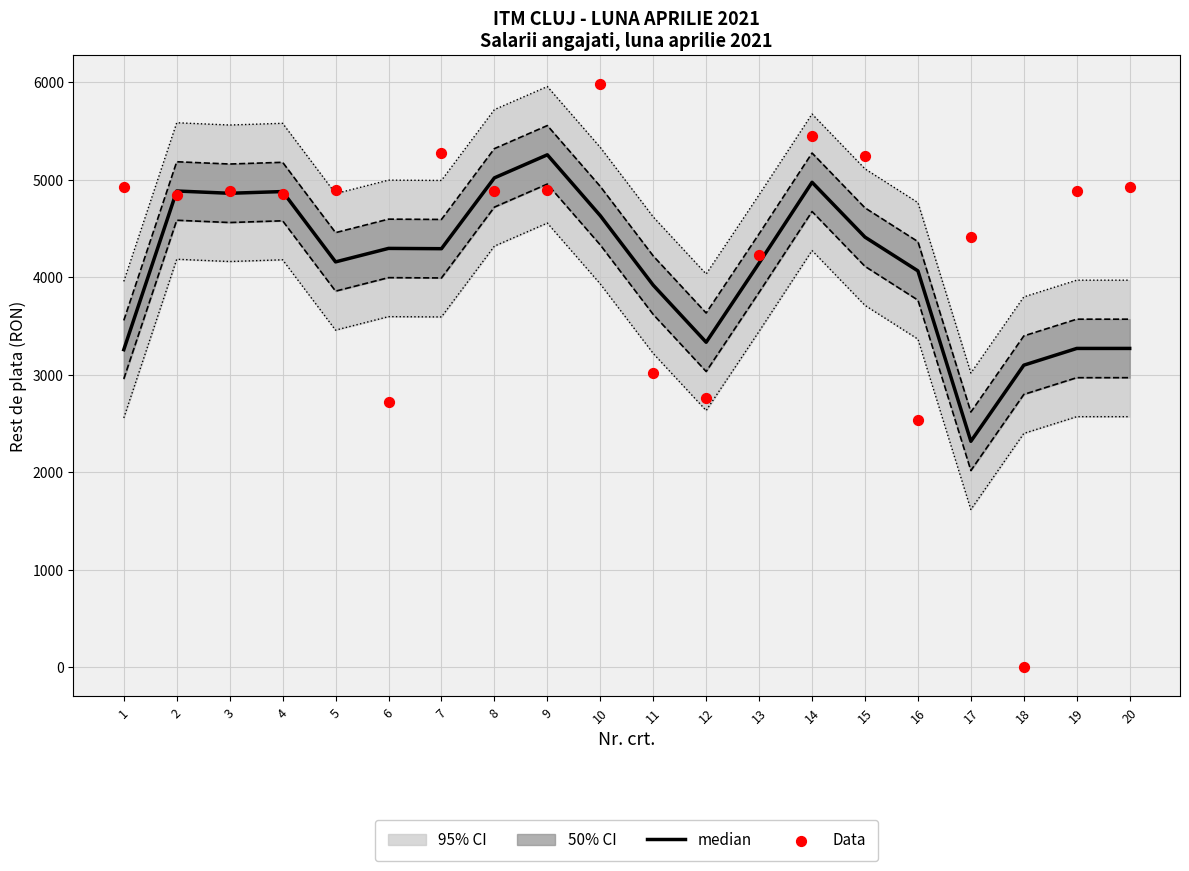

At which category is the sum across all series the highest?

10